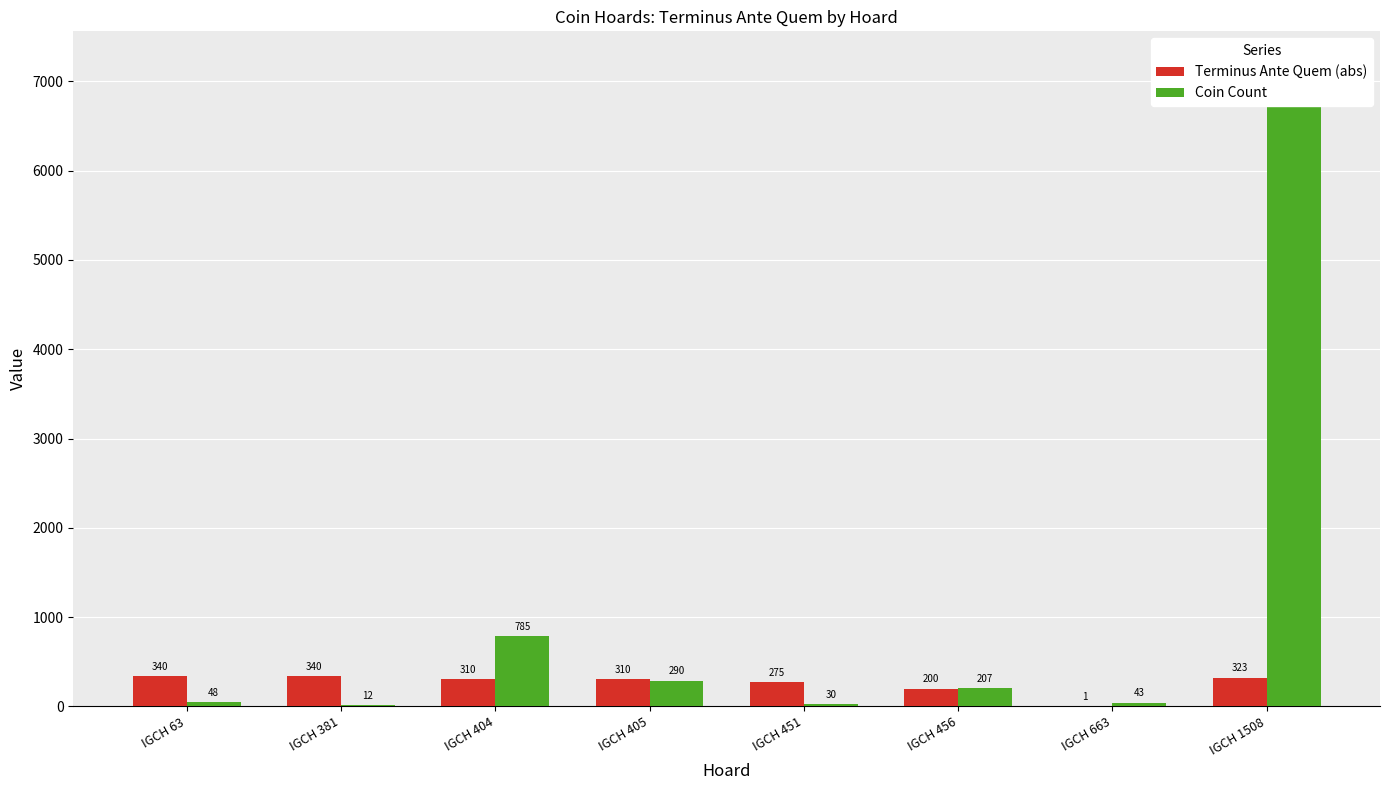

What are all the series names shown in the legend?

Terminus Ante Quem (abs), Coin Count